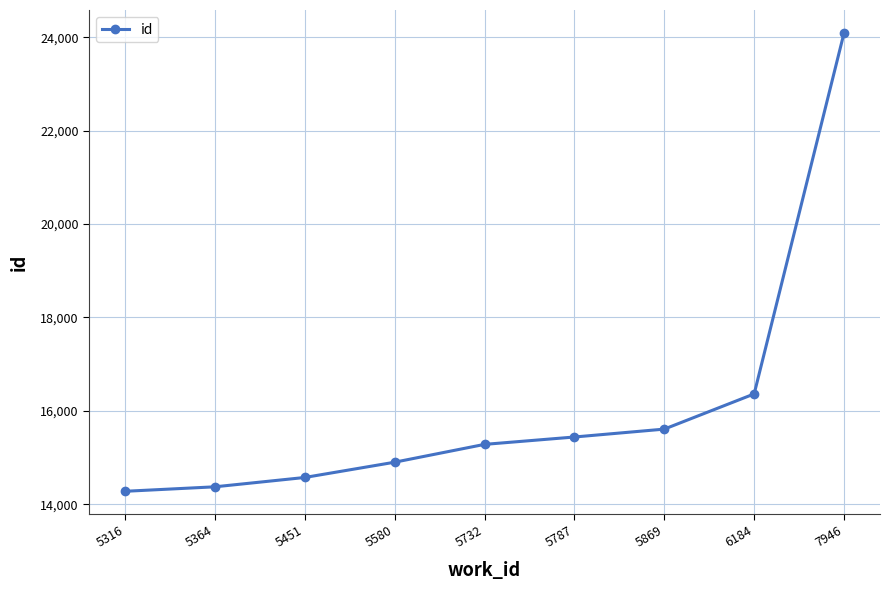

What is the maximum value shown in the chart?

24095